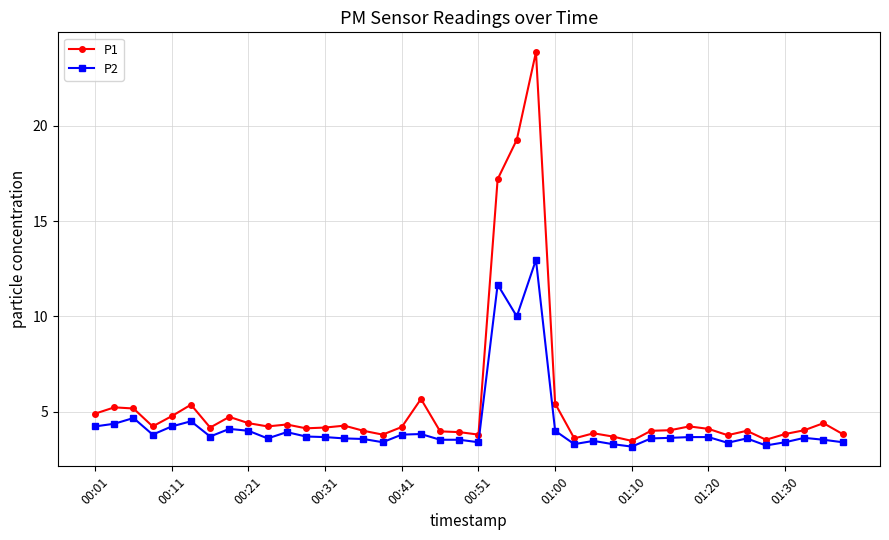

Which series has the largest range (max minus min)?

P1